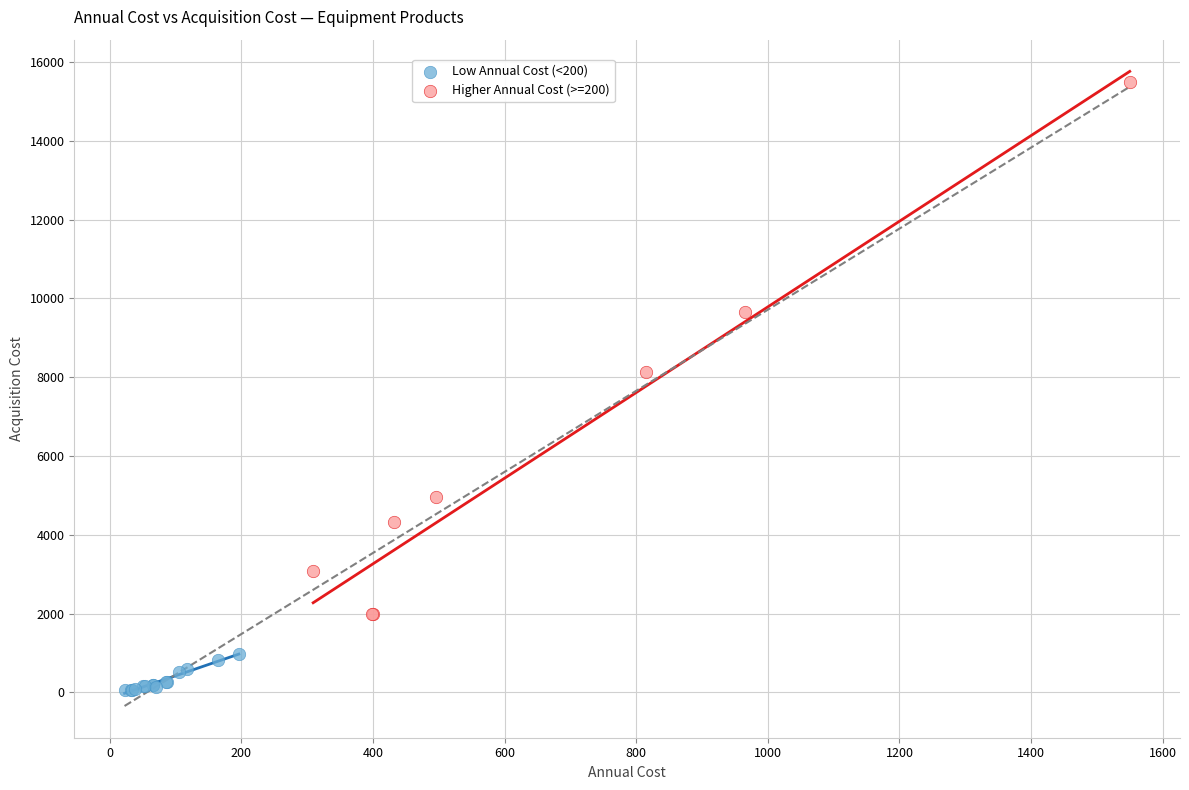

Which series has the widest spread of Y values?

Higher Annual Cost (>=200)